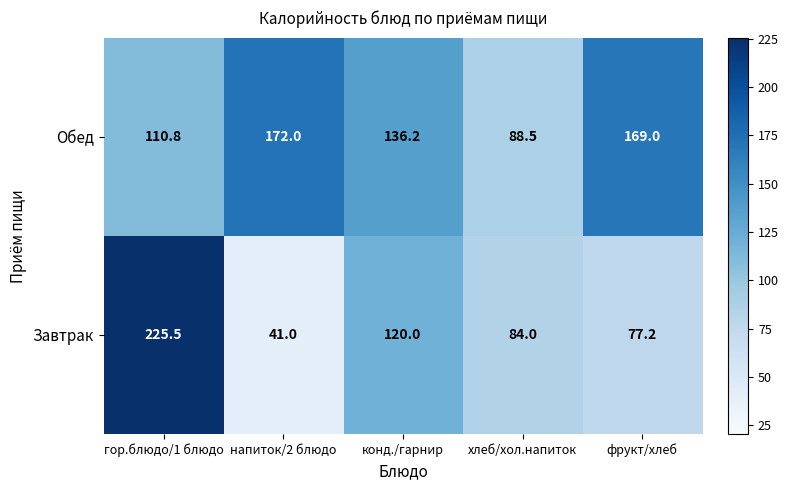

Which category has the lowest value across all series?

напиток/2 блюдо